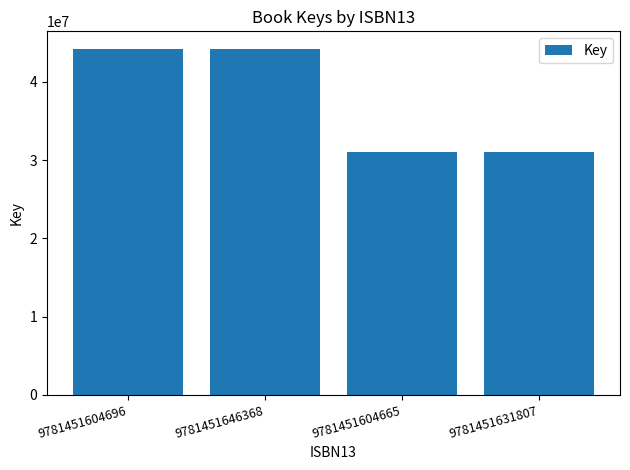

What is the change in value from 9781451604696 to 9781451631807?

-13262501